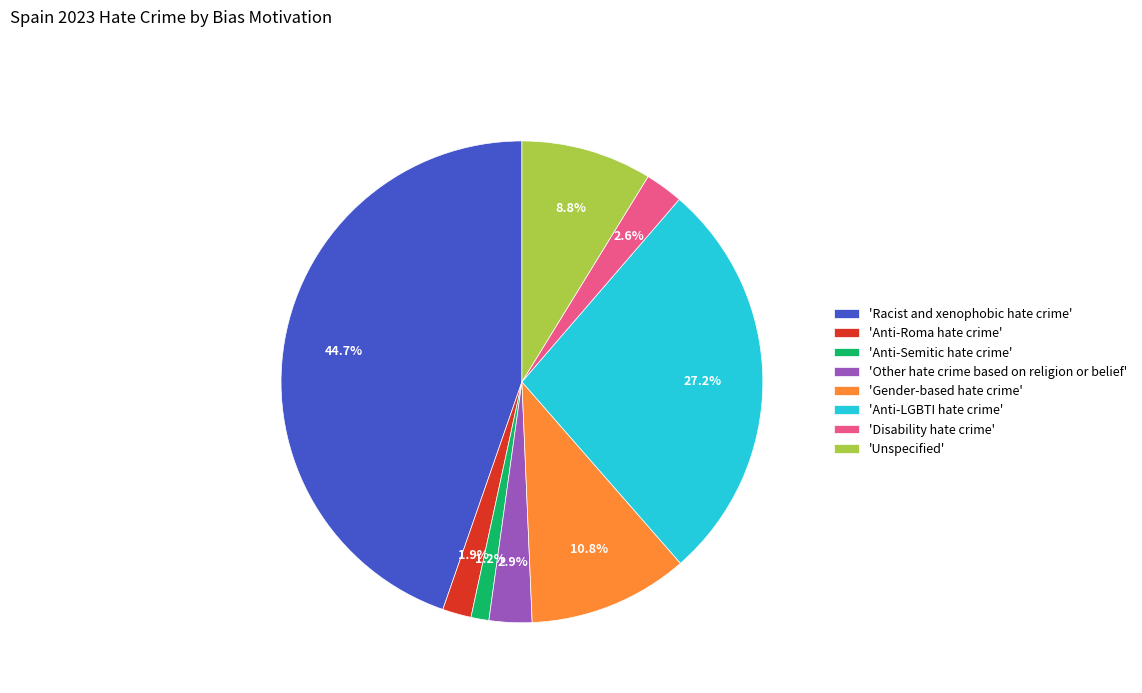

Does any single category account for the majority?

No